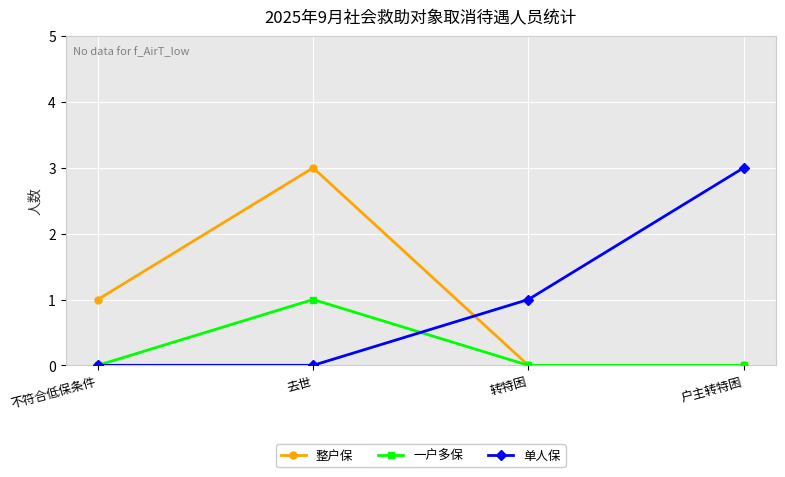

At which label does 一户多保 reach its peak?

去世